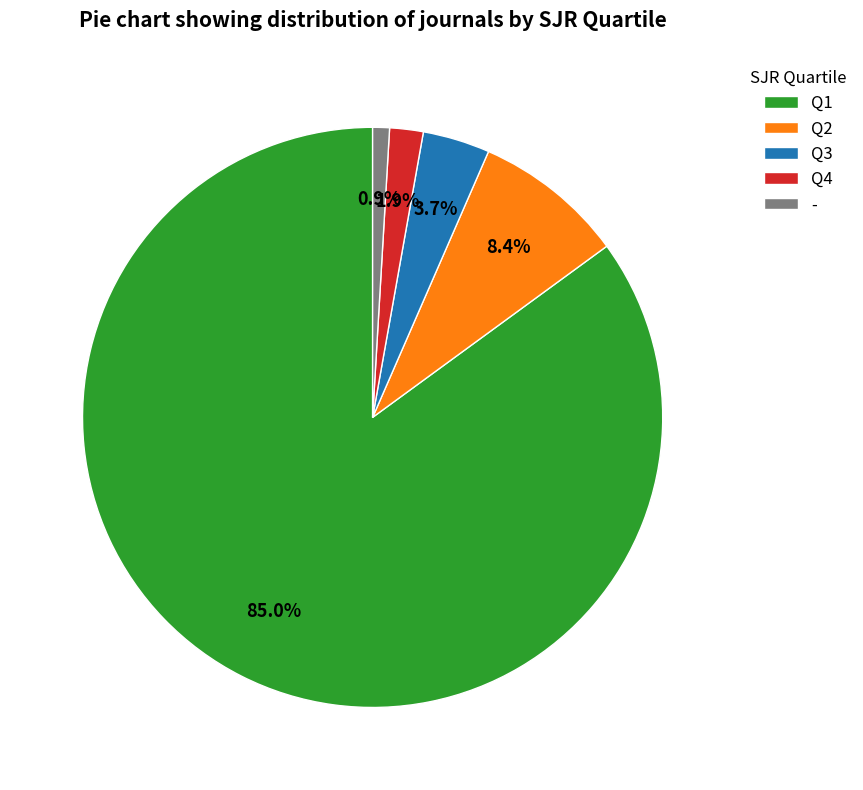

Which slice represents more than half of the pie?

Q1